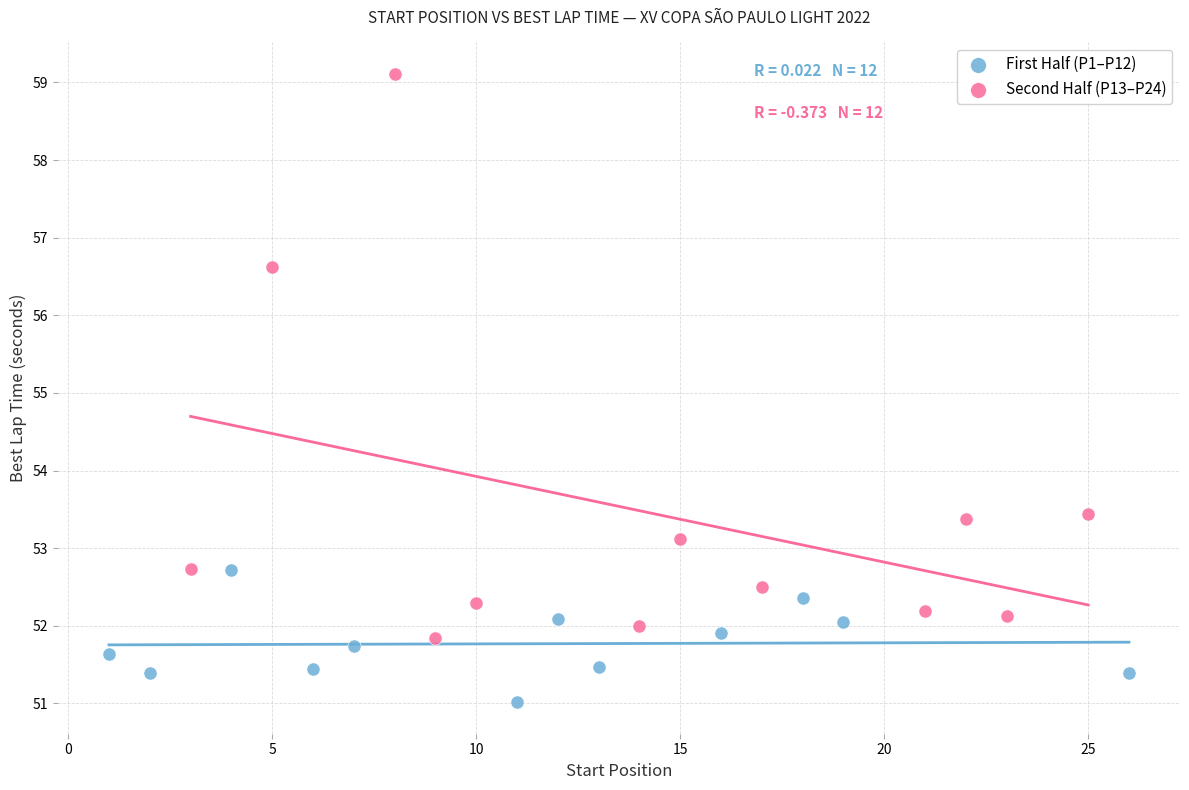

Which series has the largest Y range (max minus min)?

Second Half (P13–P24)